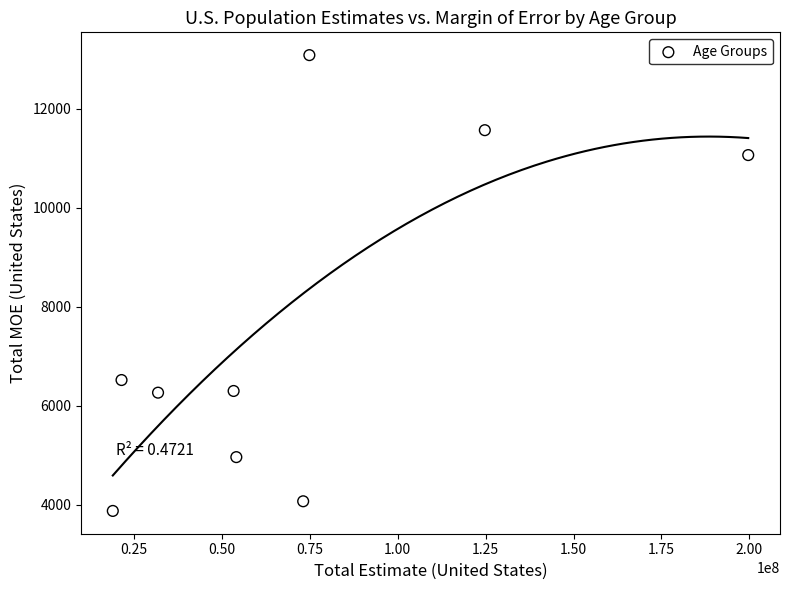

What Y value in the scatter plot is closest to 8479?

6520